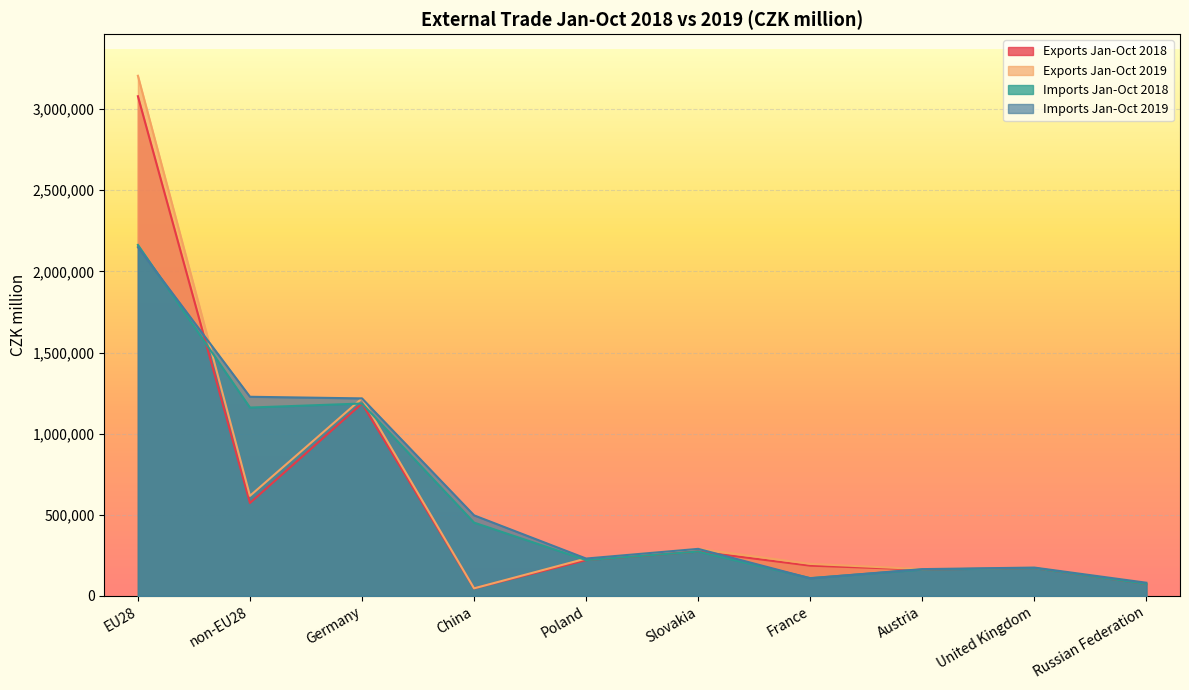

At which category does the chart reach its peak across all series?

EU28